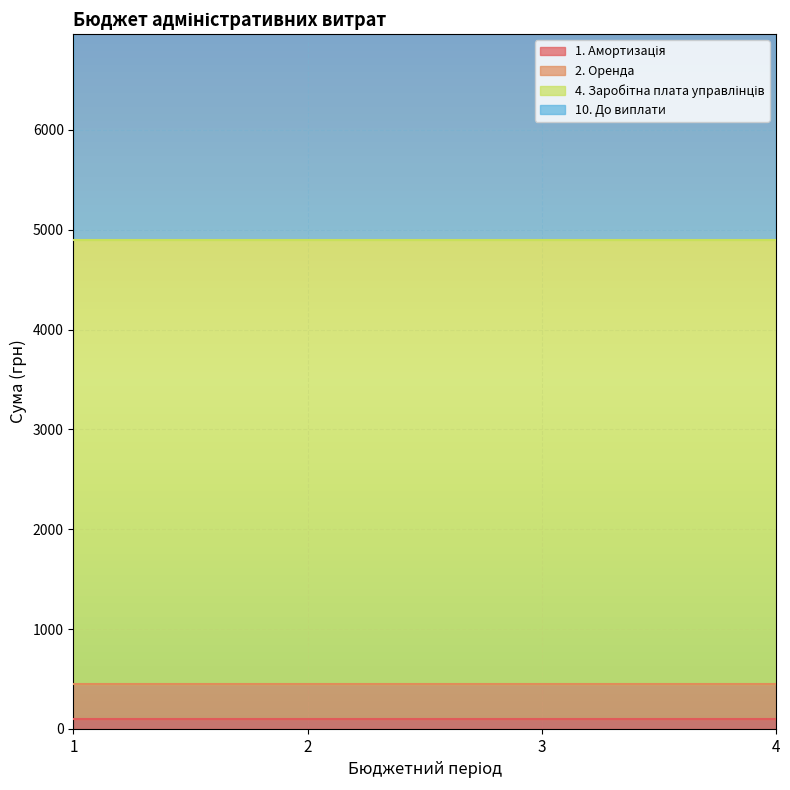

At which category is the sum across all series the highest?

3